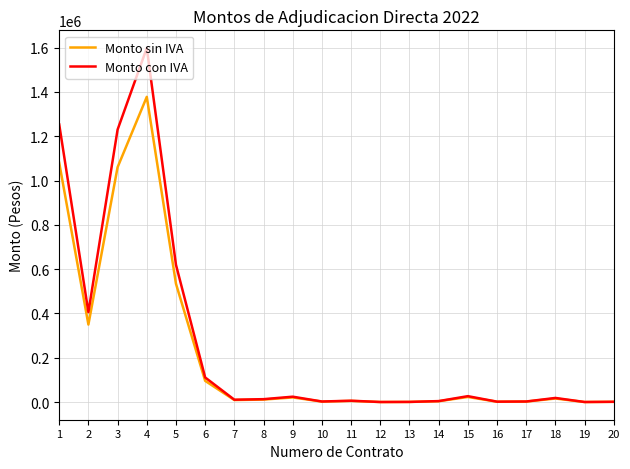

What is the difference between the second highest and second lowest values in the Monto sin IVA series?

1079485.9